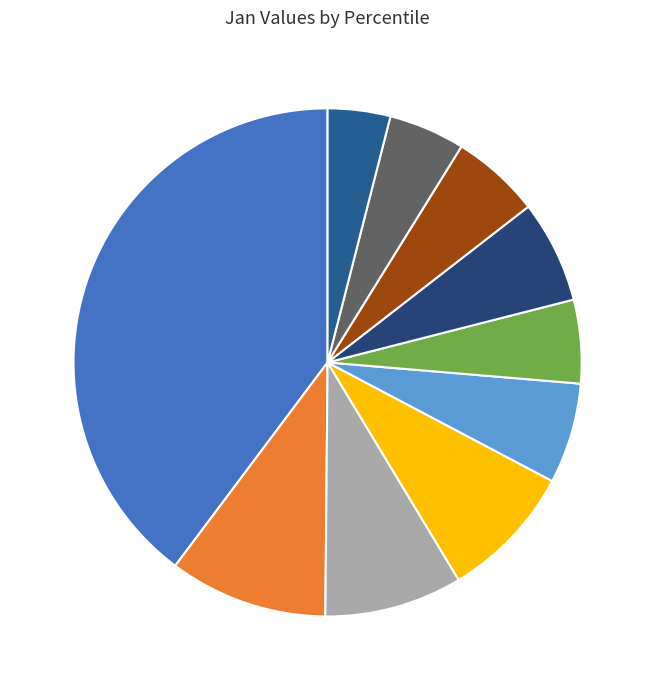

Is there a majority slice in this chart?

No